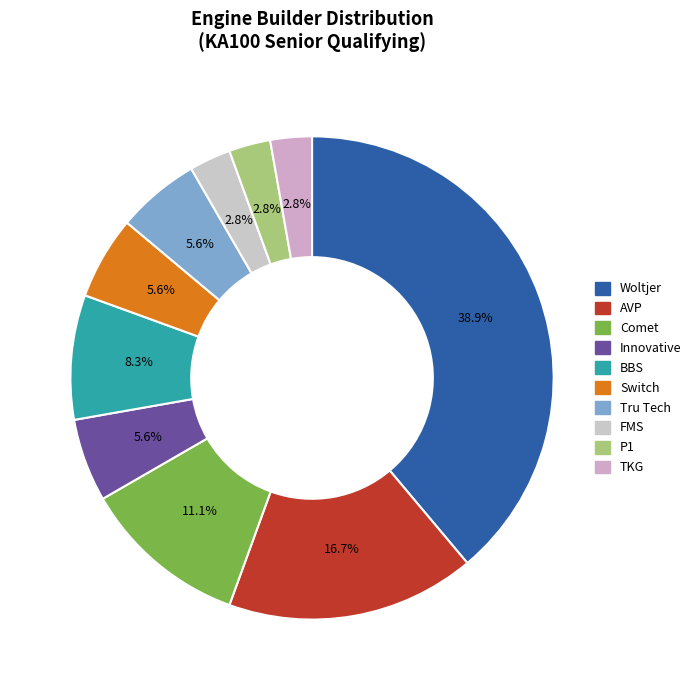

Count the number of slices in the pie.

10